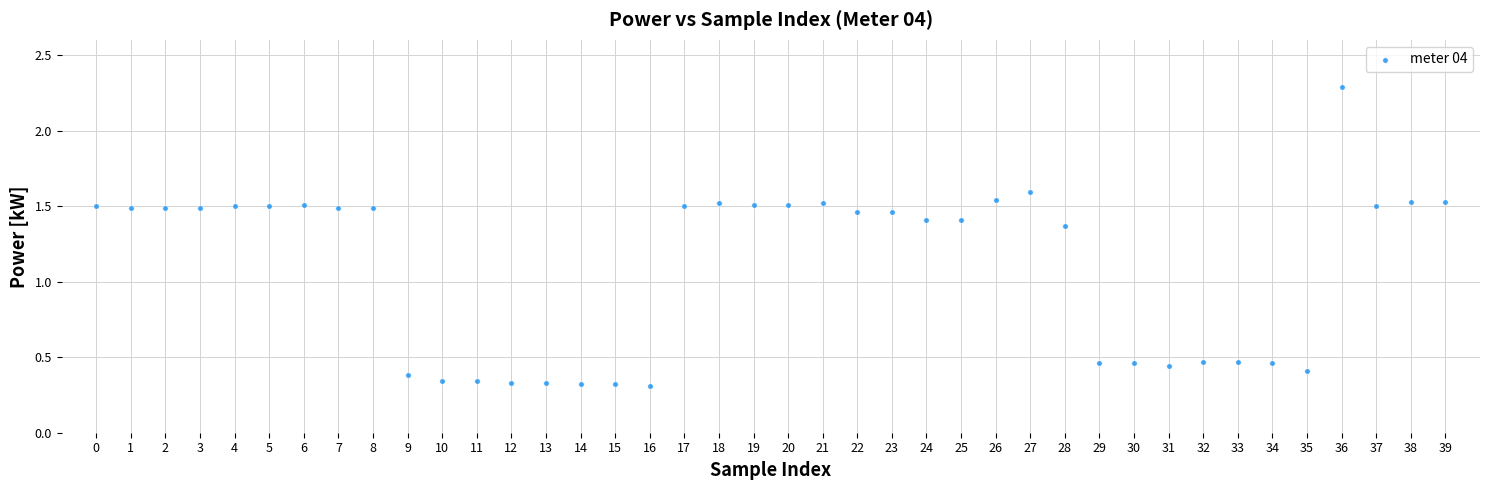

What is the range of Y values (max minus min)?

2.0